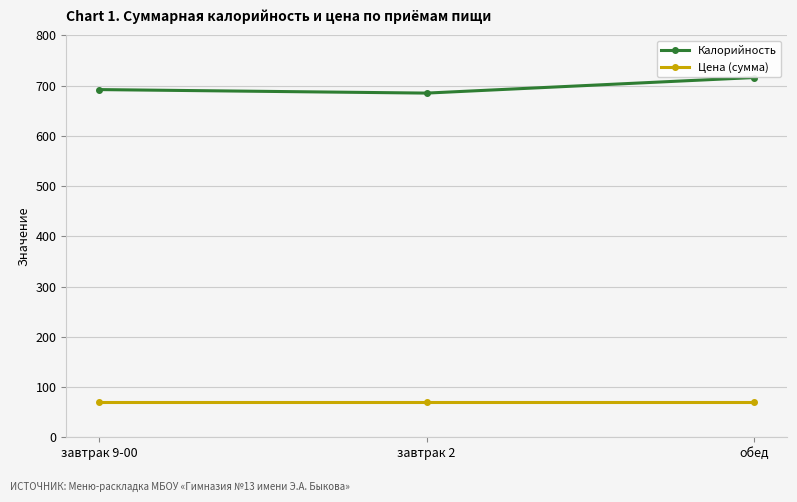

What is the sum of the Цена (сумма) values at завтрак 2 and обед?

140